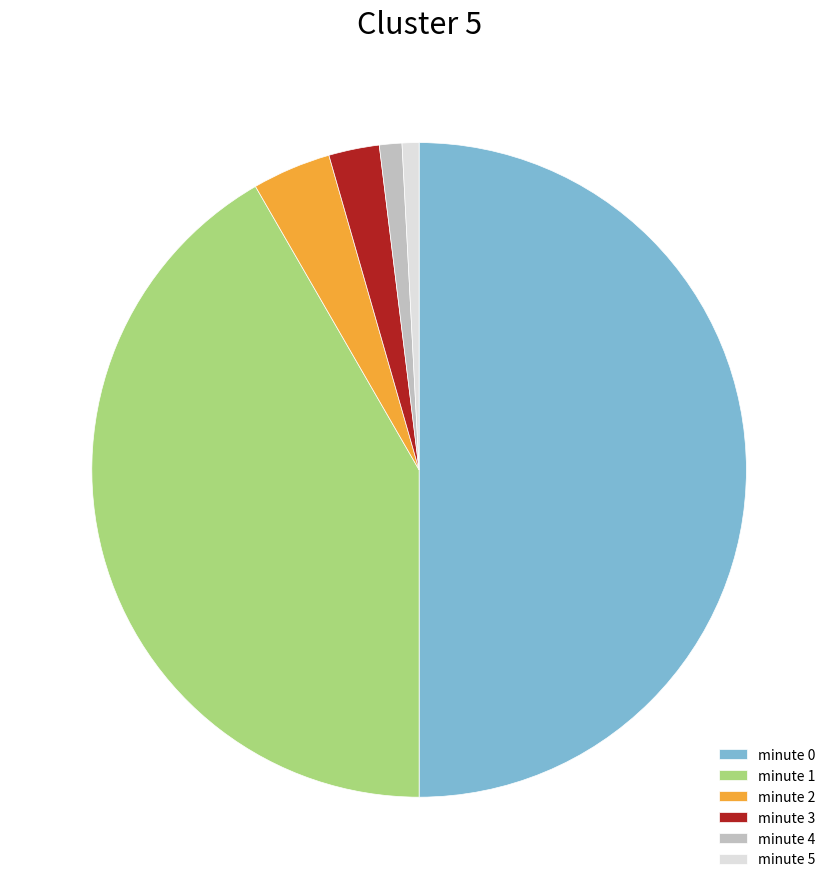

What is the majority slice?

minute 0